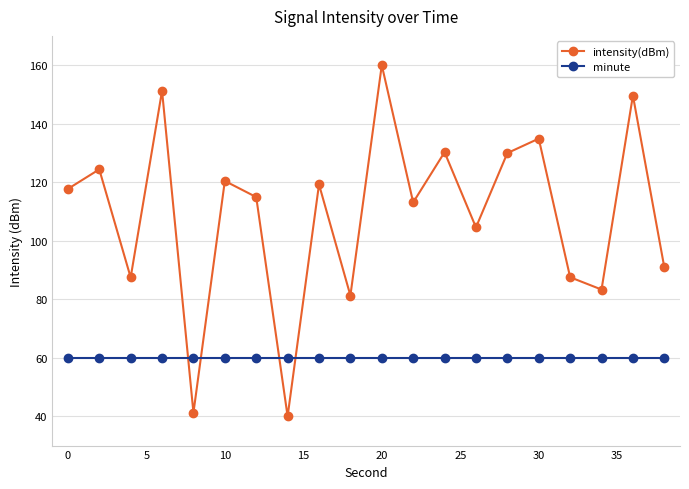

How many interior local peaks does the intensity(dBm) series have?

8